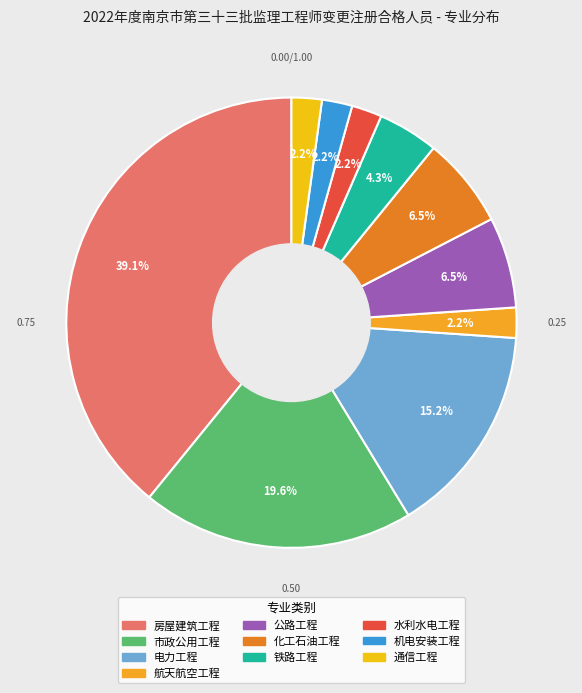

Is the sum of 通信工程 and 水利水电工程 greater than half?

No